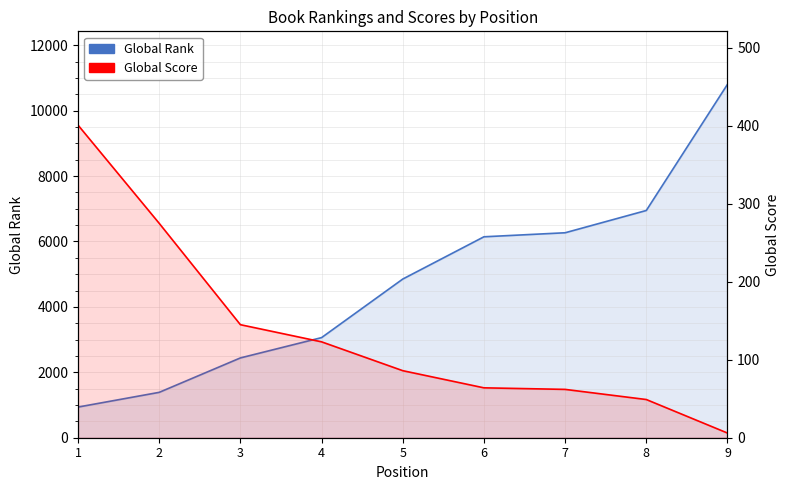

The value of Global Score at 7 is 39. True or false?

False